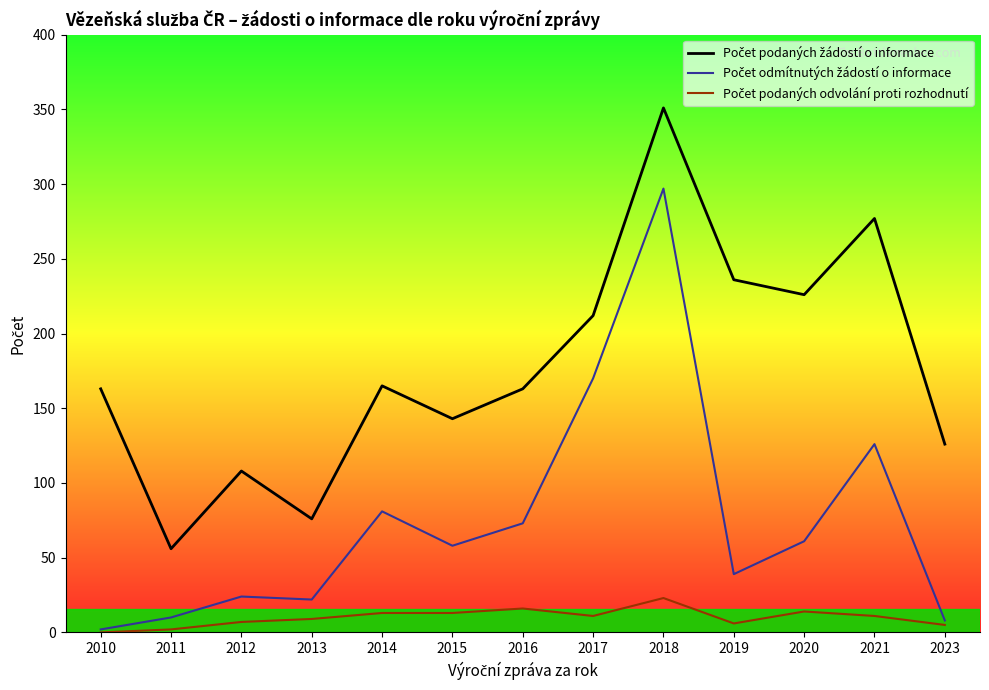

How many data points in Počet podaných žádostí o informace are less than 163?

5